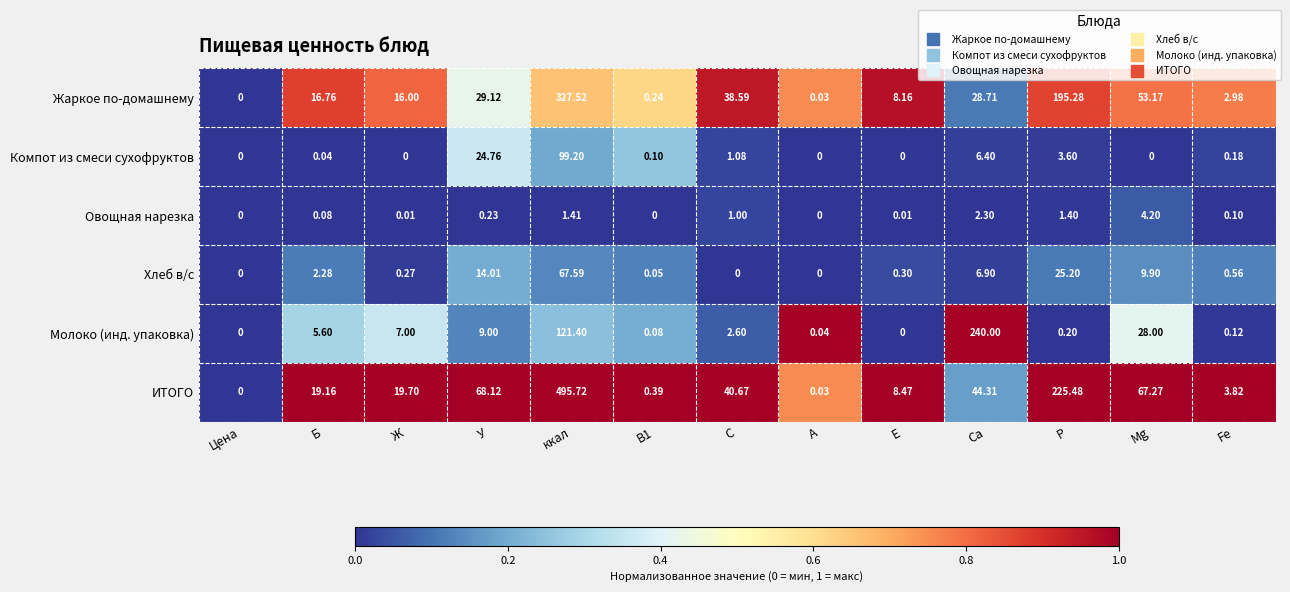

How many data points does each series have?

13